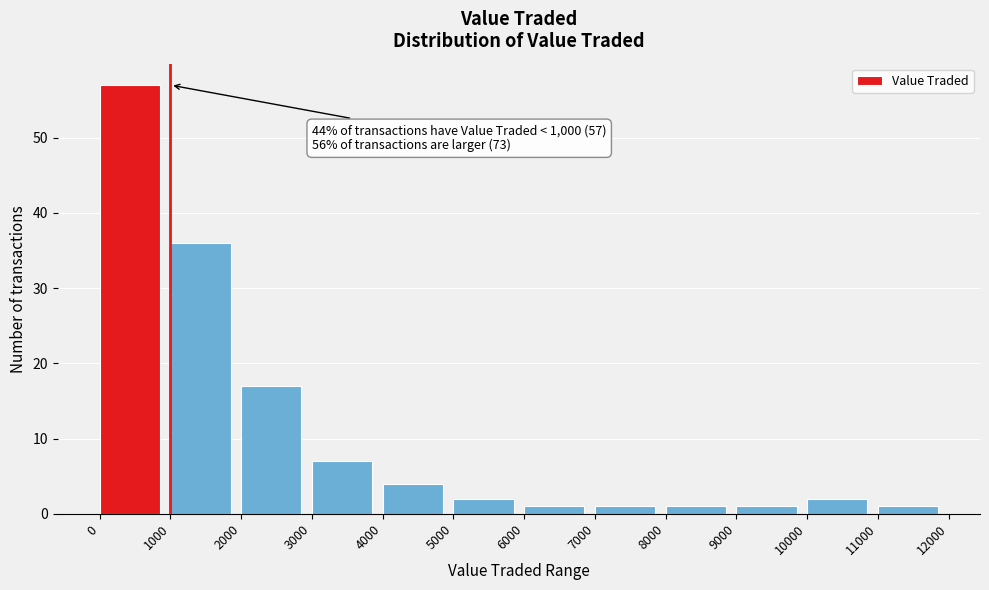

Which range on the x-axis has the tallest bar?

0 to 1000